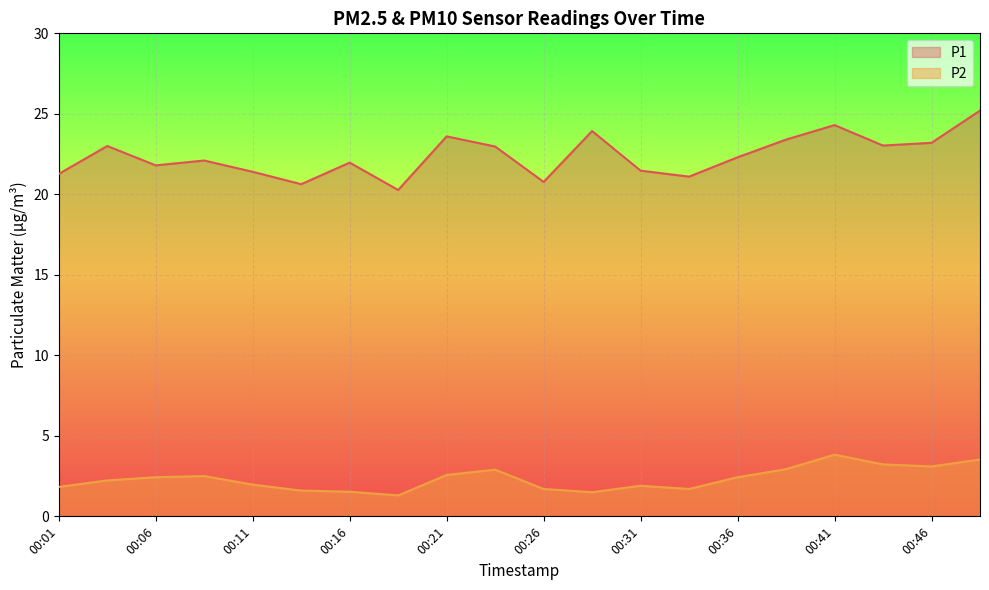

What is the spread (max minus min) of values at 00:01?

19.4